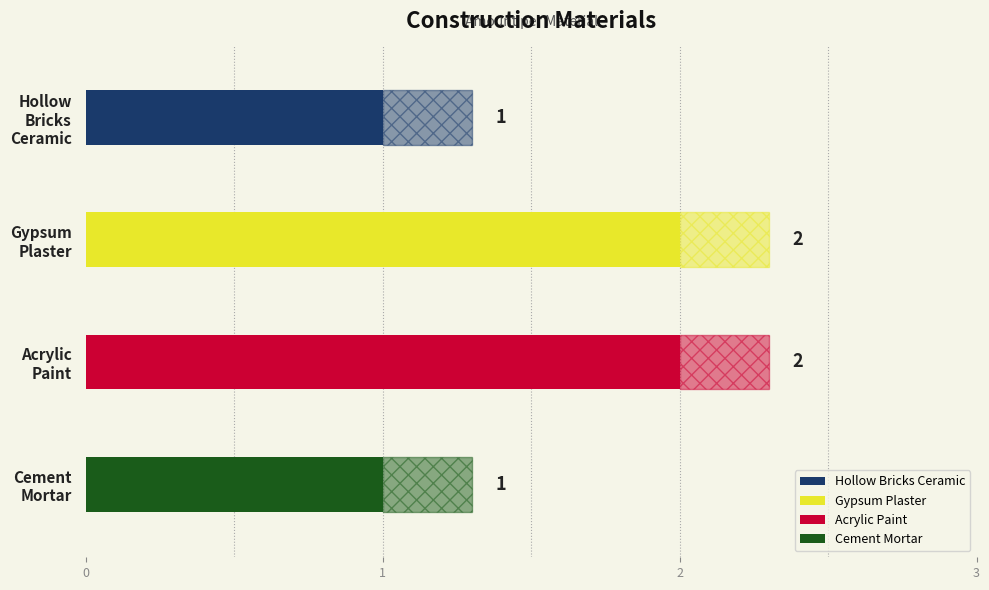

The chart shows a value of 1 at Hollow_Bricks_Ceramic. True or false?

False